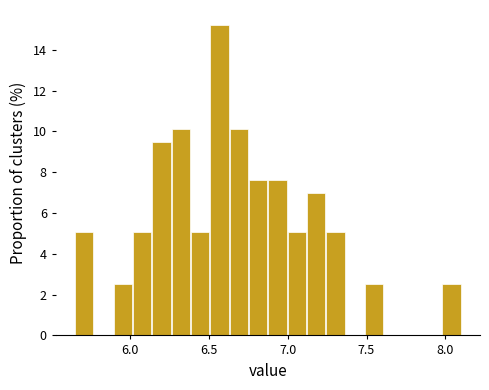

Read against the x-axis, roughly where is the centre of the tallest bar?

6.55